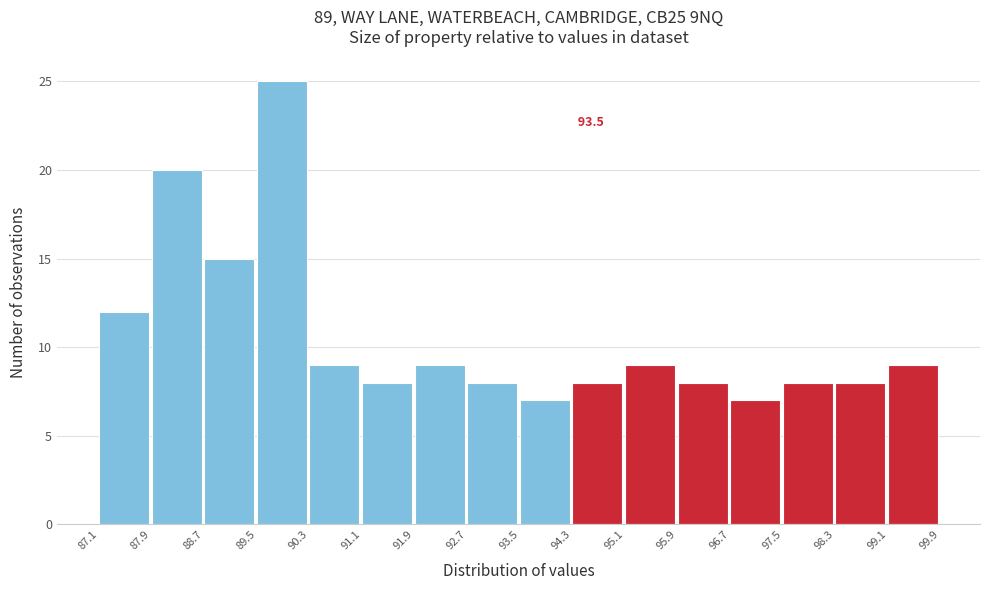

Which range on the x-axis has the tallest bar?

89.5 to 90.3